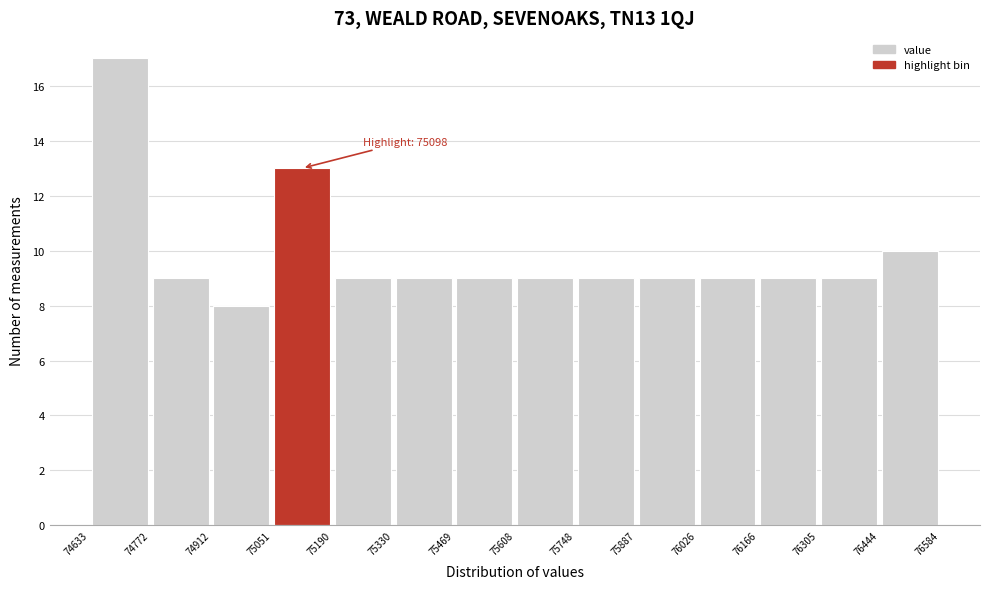

Over which range of the x-axis is the bar tallest?

74633 to 74772